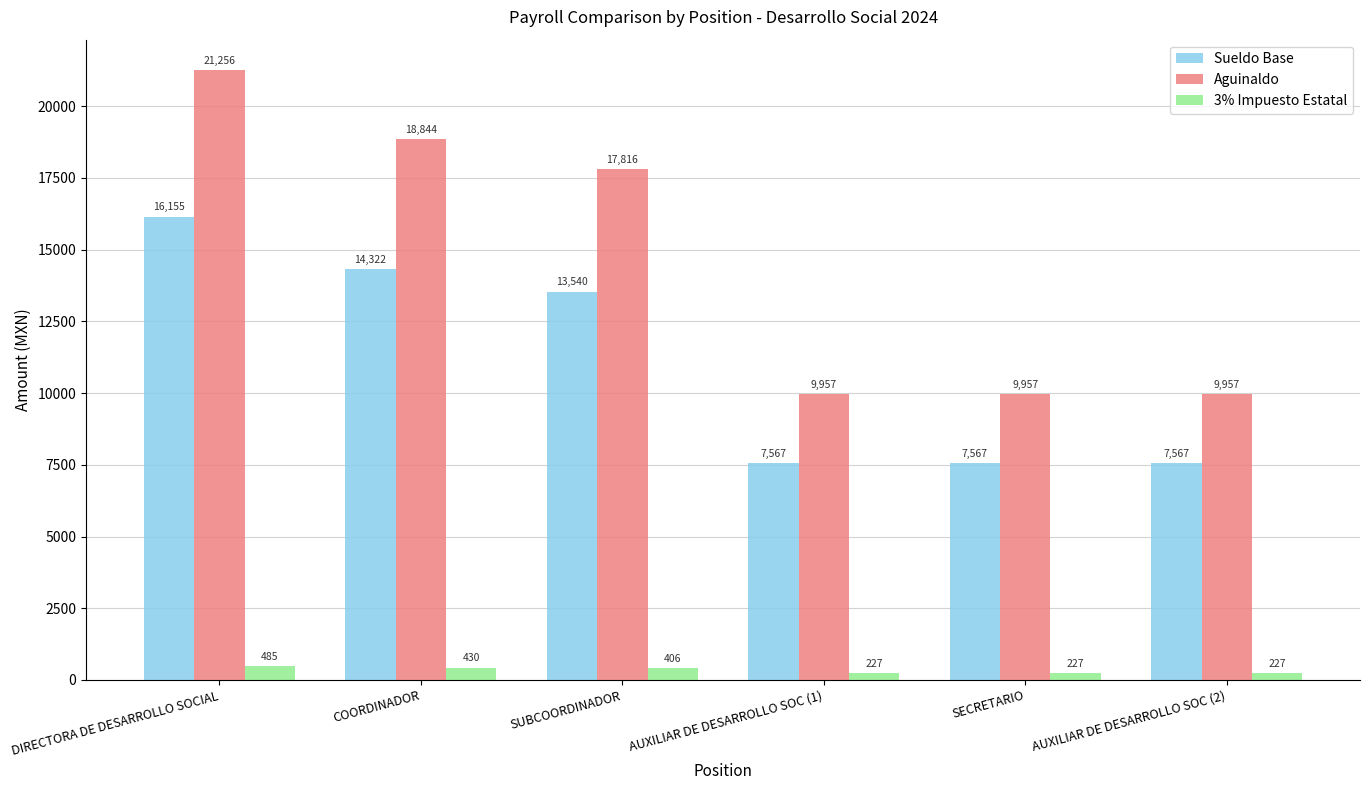

What is the value of the Aguinaldo bar at the 4th from the left?

9957.2